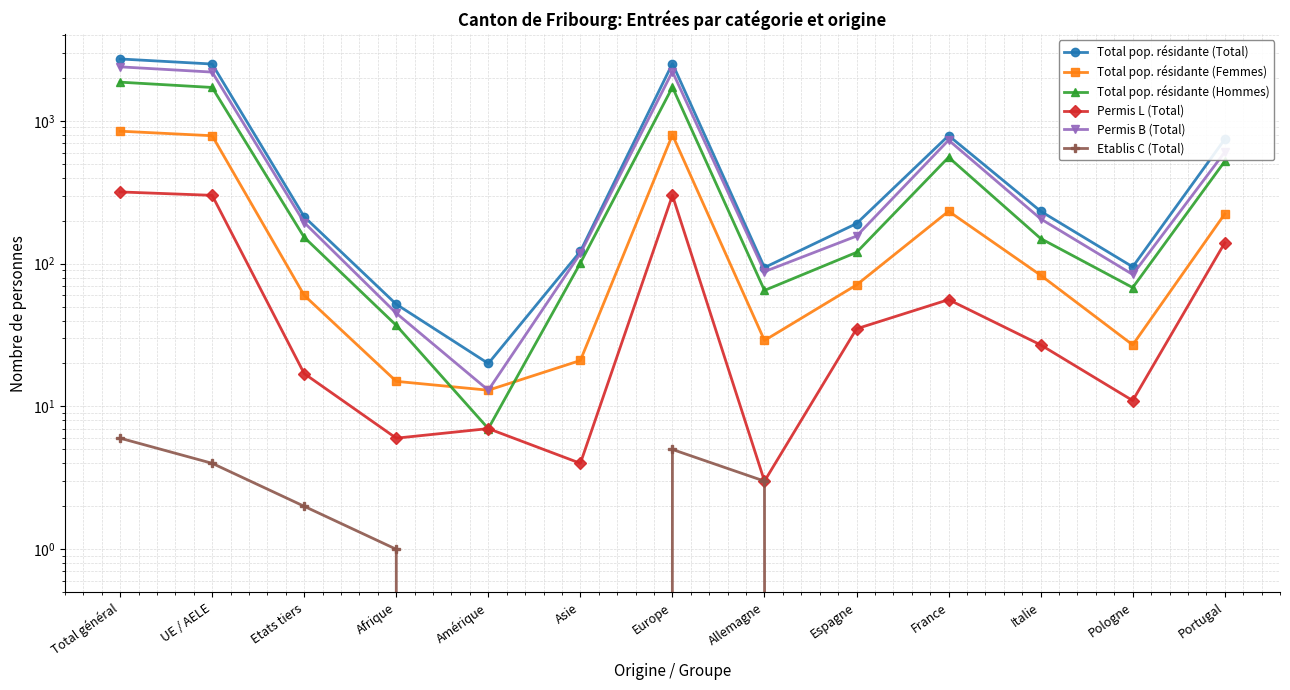

True or false: Total pop. résidante (Femmes) and Permis B (Total) cross at least once.

False